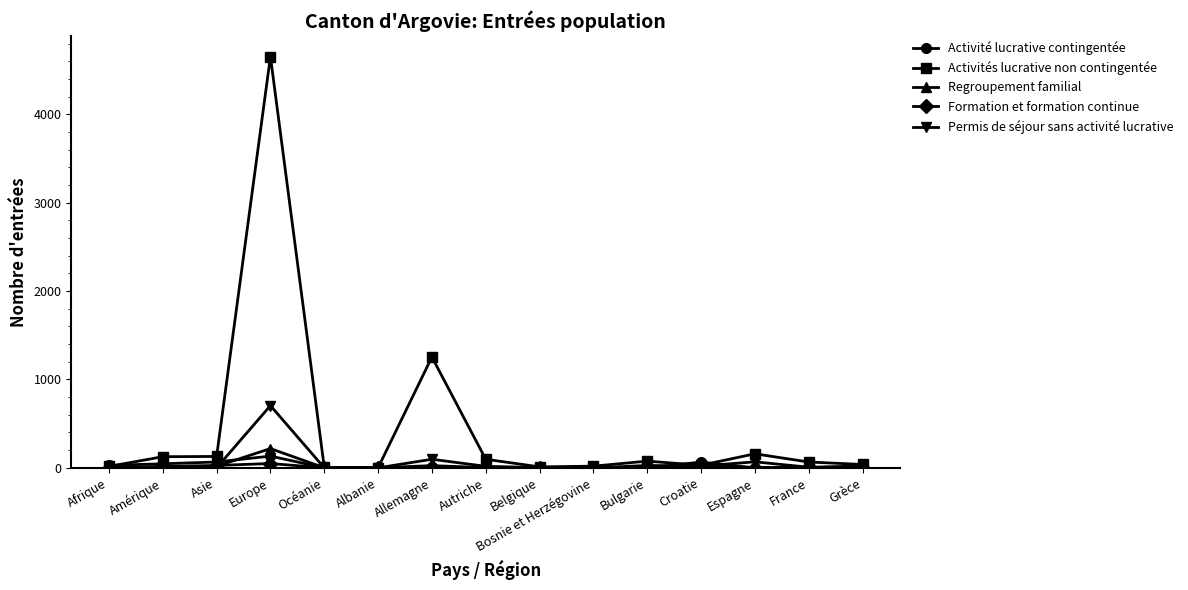

How many categories are shown in the chart?

15